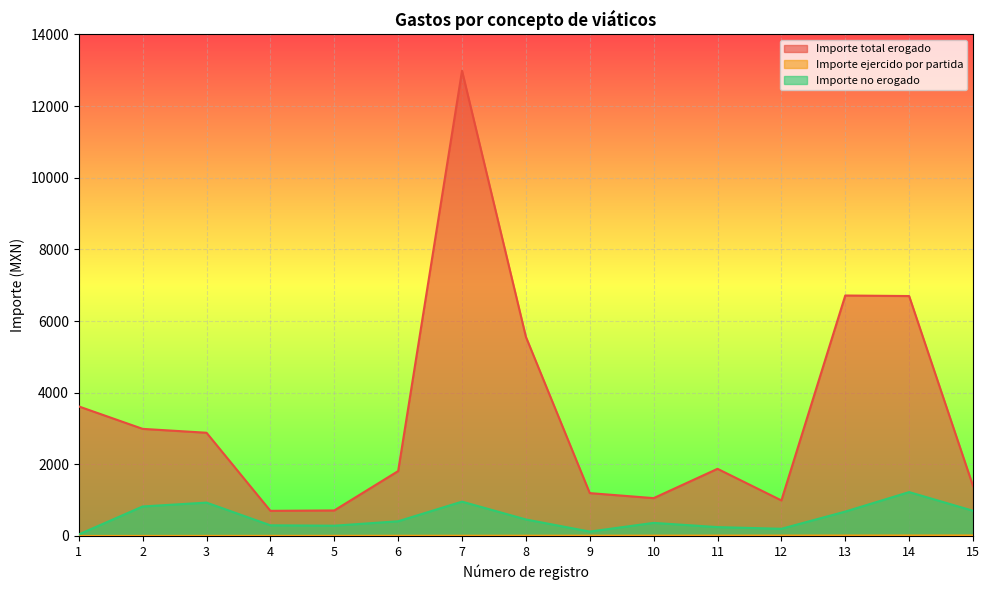

Does the chart display data point markers on the line(s)?

No